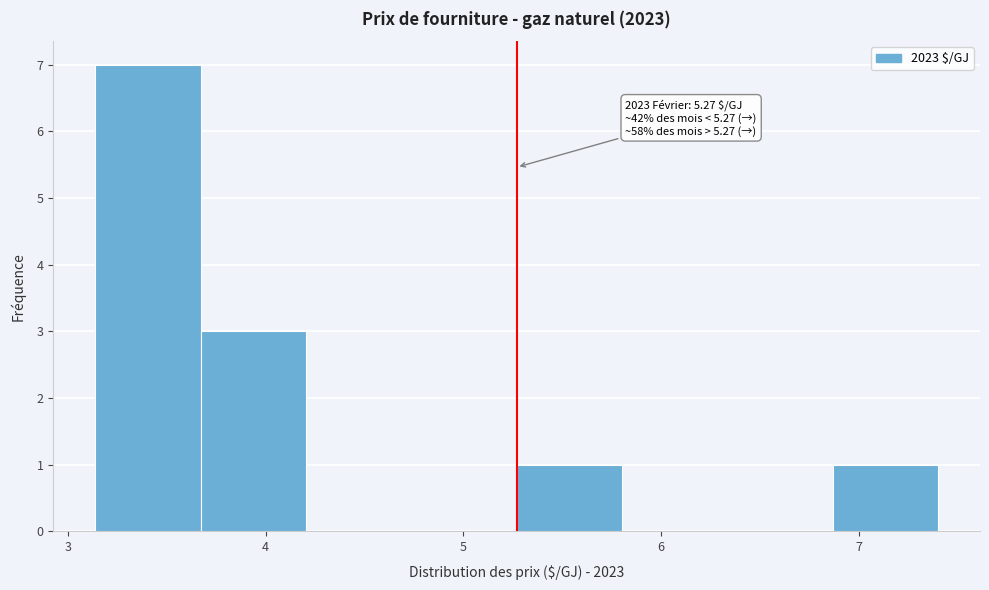

Over which range of the x-axis is the bar tallest?

3.1 to 3.7